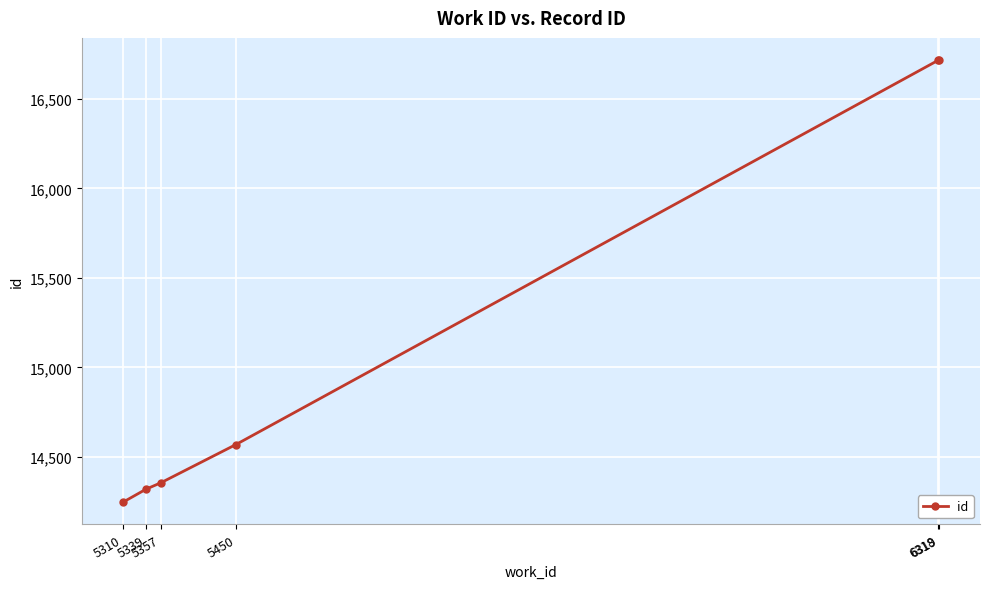

What is the difference between the maximum and minimum values?

2470